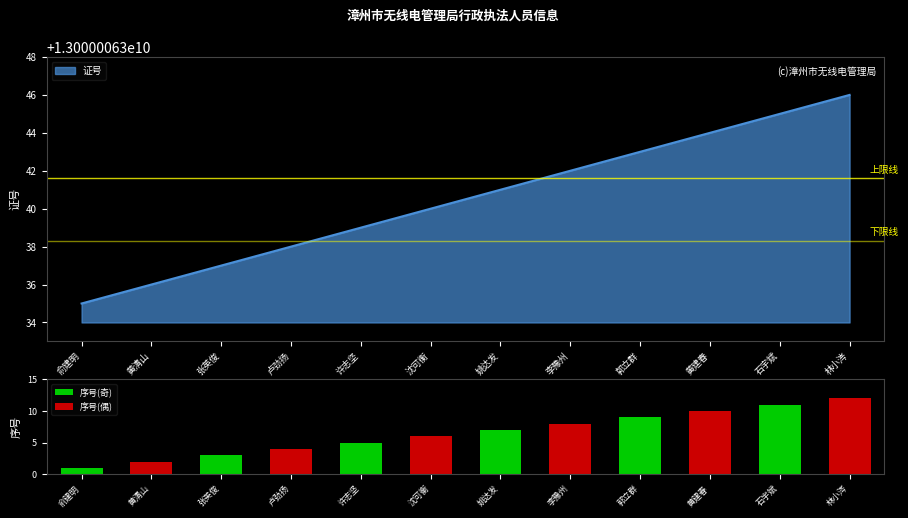

How many series are shown in this chart?

2